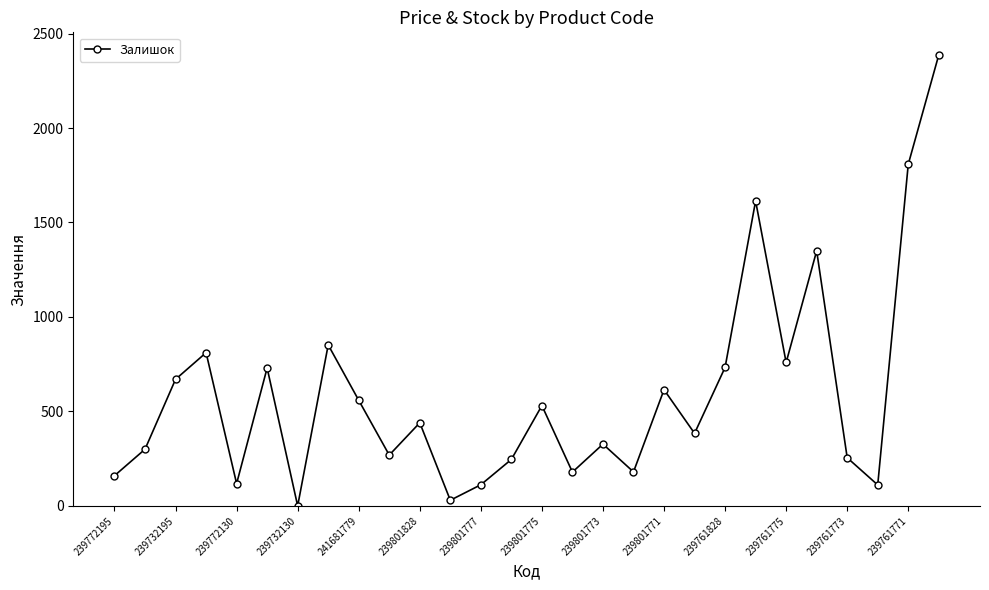

What is the difference between the maximum and minimum values?

2387